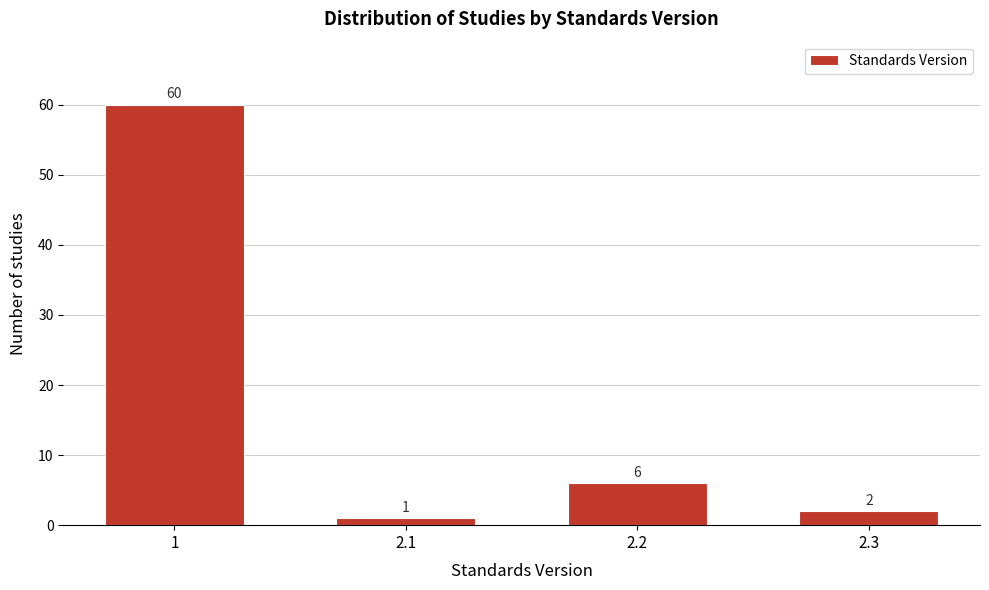

Reading right to left, transcribe all the data shown in this chart.

2	6	1	60